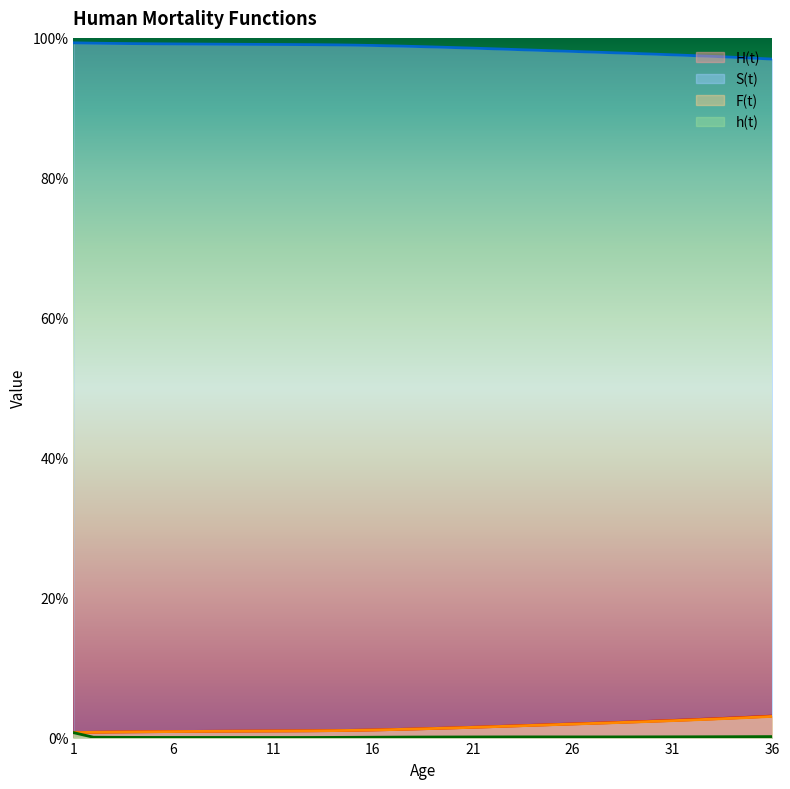

How many interior local peaks does the h(t) series have?

1